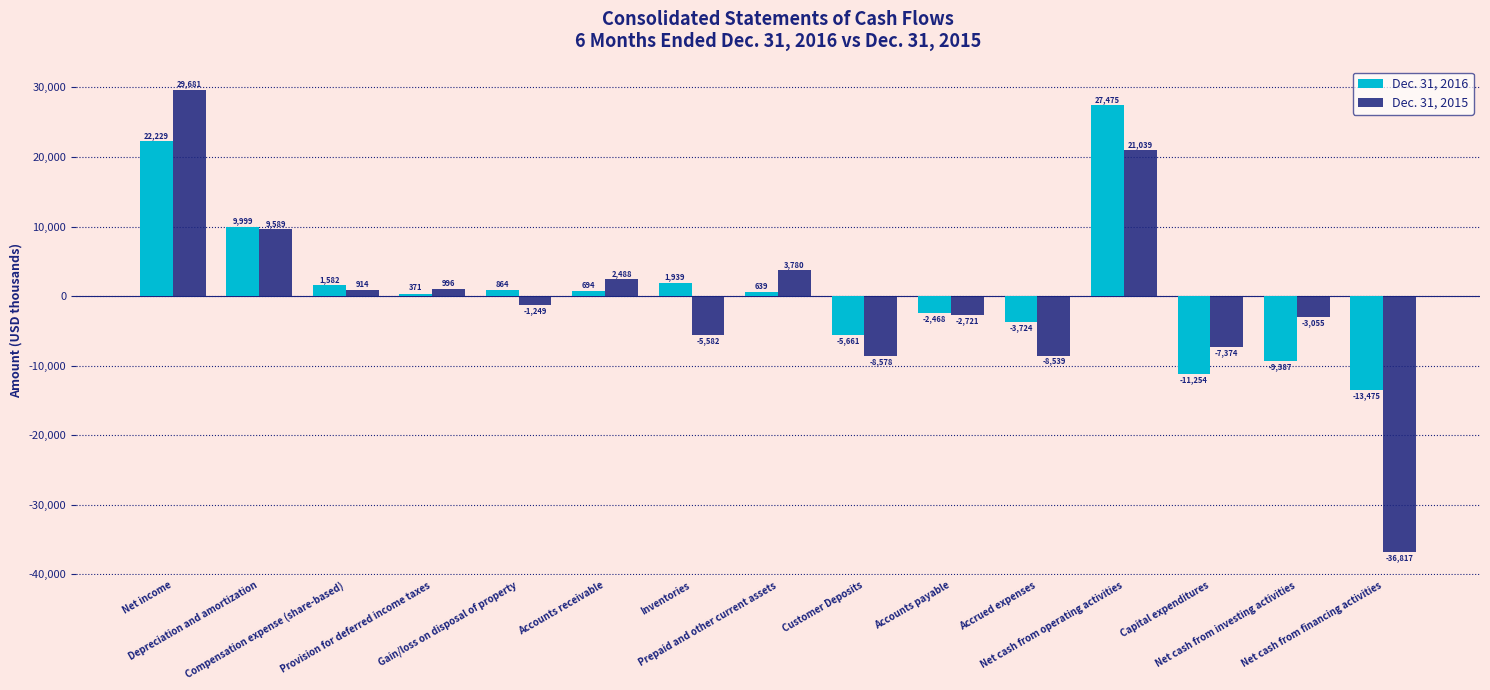

What is the sum of all Dec. 31, 2015 values?

-5428